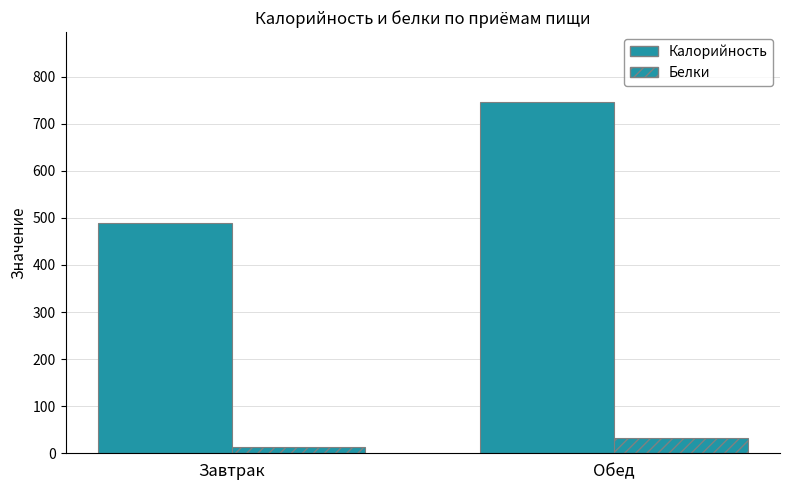

True or false: Белки has a value of 12.5 at Завтрак.

True